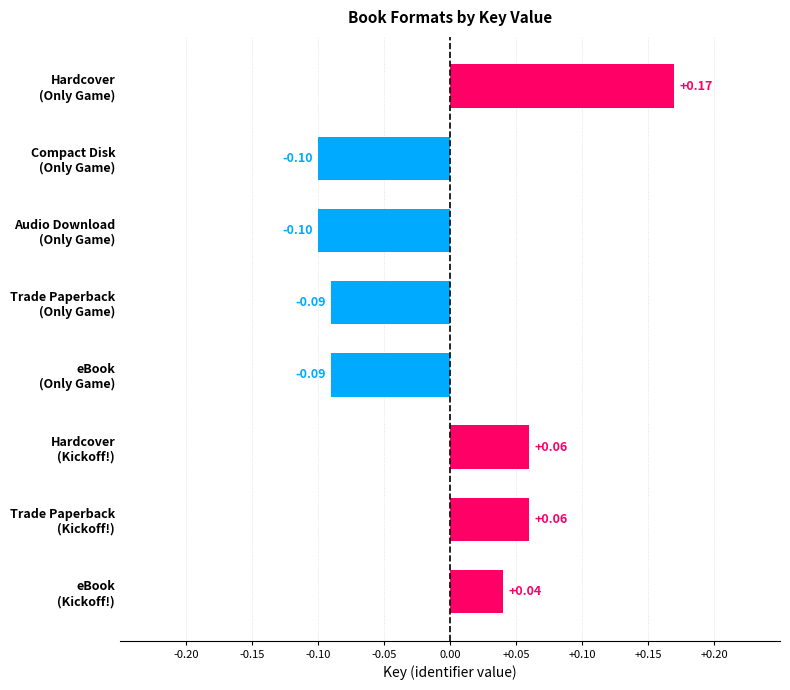

What is the difference between the maximum and minimum values?

0.3